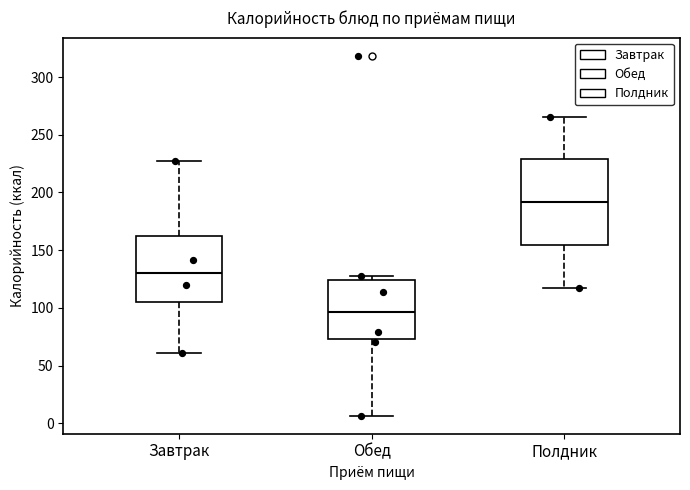

Which box's median line is the lowest?

Обед